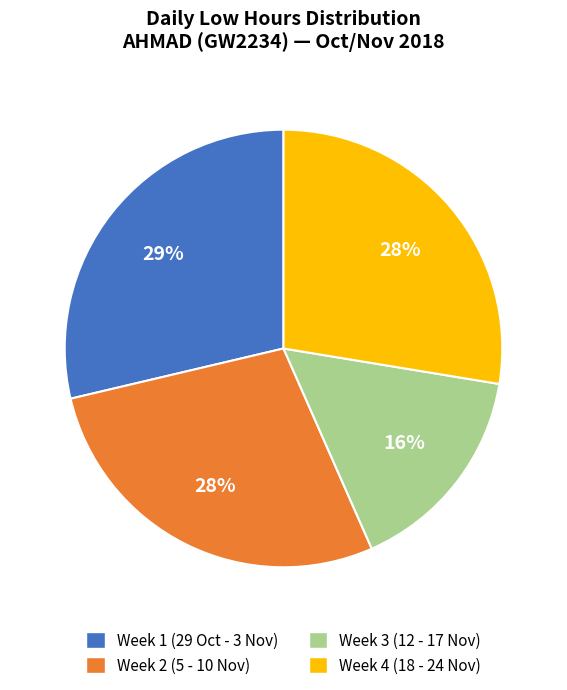

To the nearest percent, what percentage of the pie is Week 3 (12 - 17 Nov)?

16%